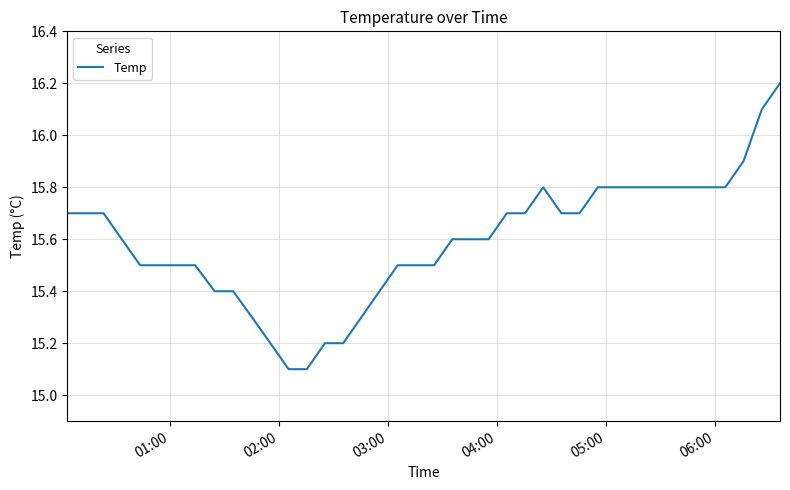

What is the smallest value displayed?

15.1